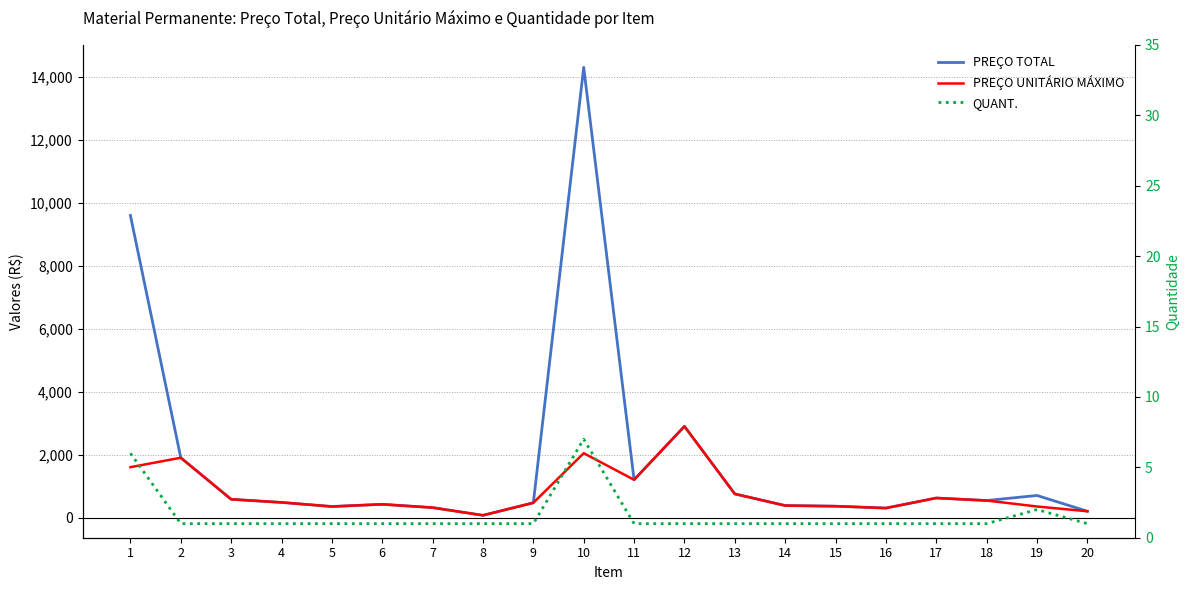

List the series in order of their peak value, highest first.

PREÇO TOTAL, PREÇO UNITÁRIO MÁXIMO, QUANT.